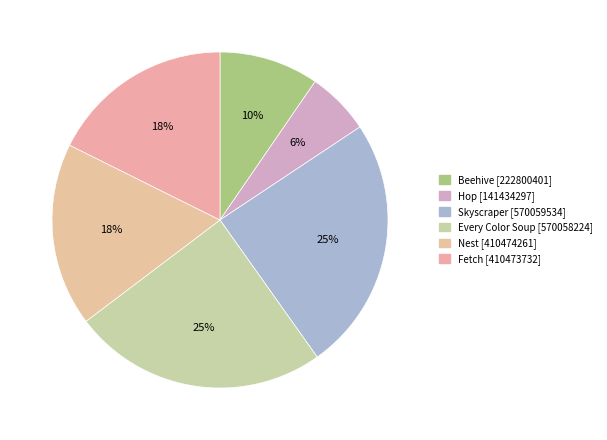

Count the number of slices in the pie.

6